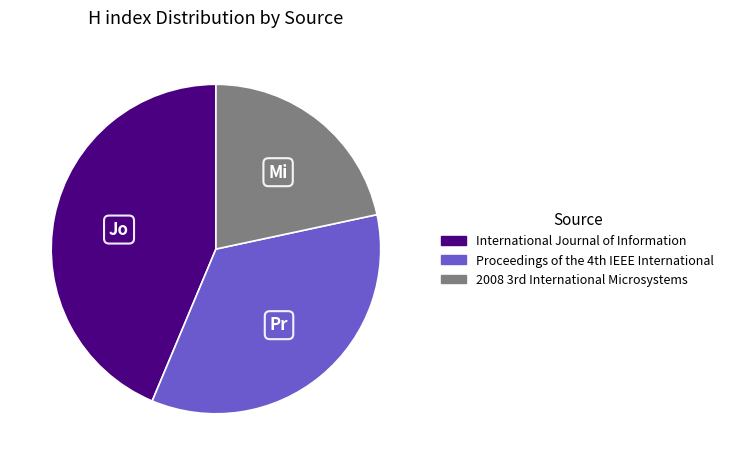

Rank the categories by value from highest to lowest.

International Journal of Information, Proceedings of the 4th IEEE International, 2008 3rd International Microsystems